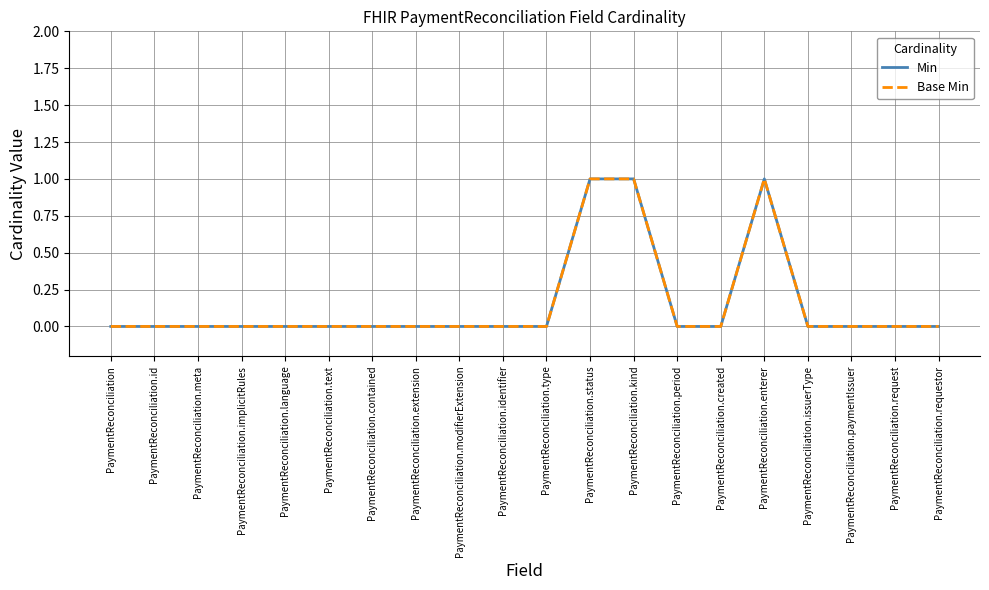

Does the chart display data point markers on the line(s)?

No